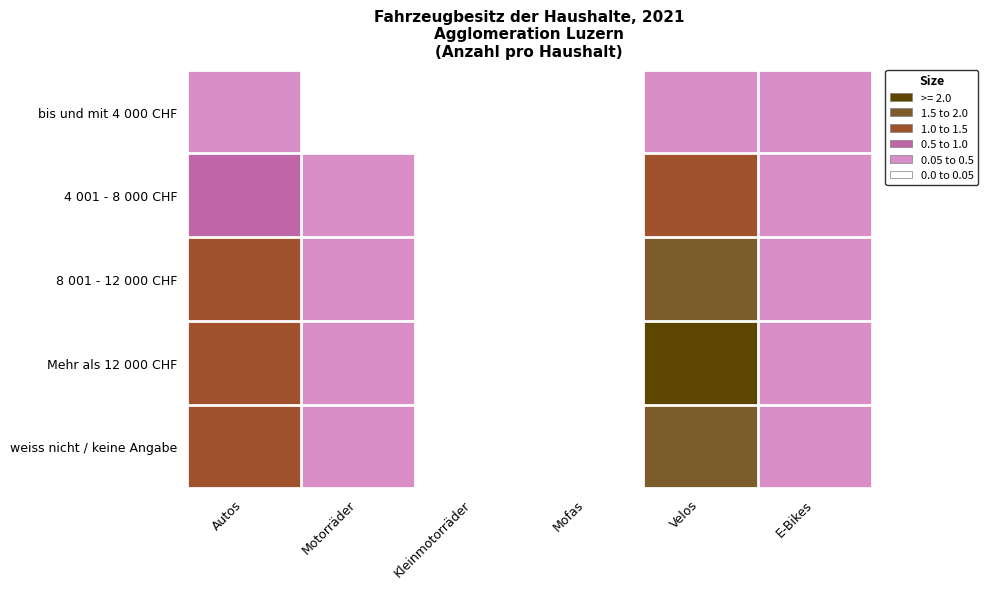

Which has a higher value, Motorräder or Autos?

Autos